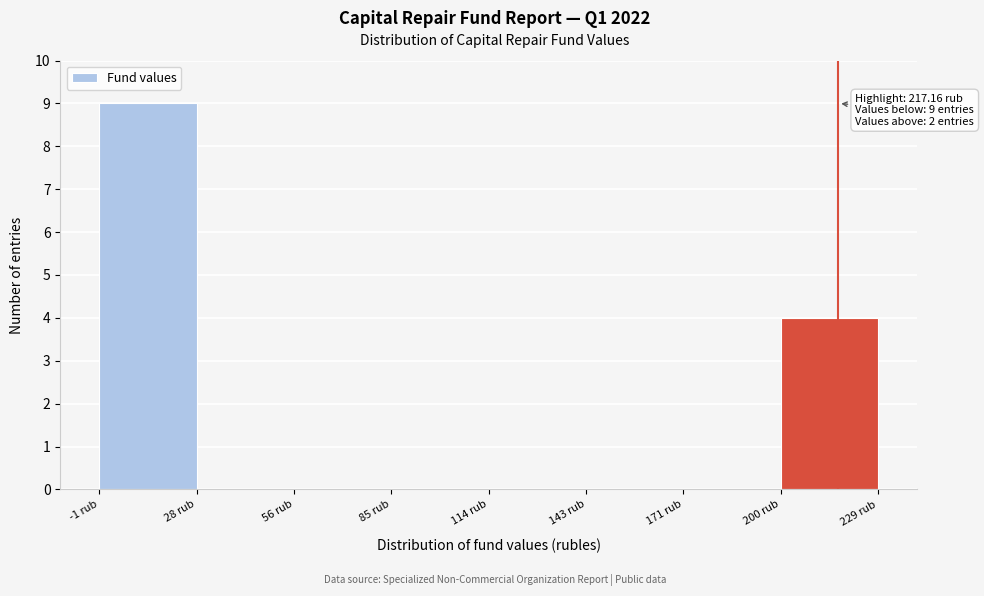

Over which range of the x-axis is the bar tallest?

0 to 30